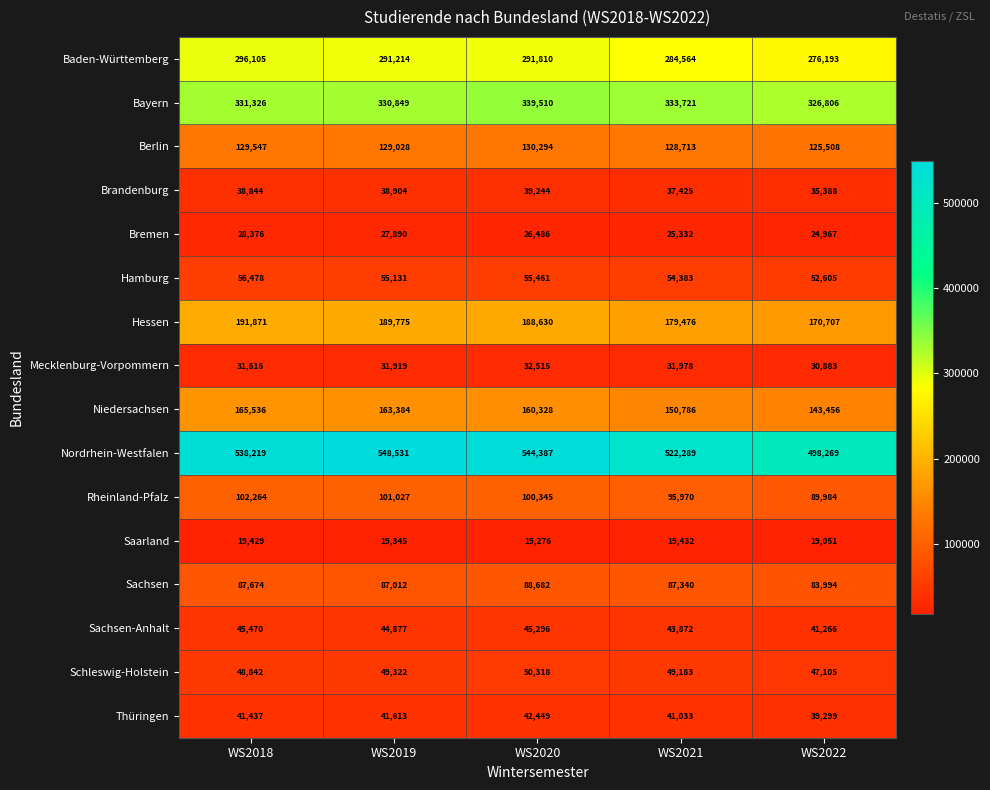

Rank the series by their maximum value, from lowest to highest.

Saarland, Bremen, Mecklenburg-Vorpommern, Brandenburg, Thüringen, Sachsen-Anhalt, Schleswig-Holstein, Hamburg, Sachsen, Rheinland-Pfalz, Berlin, Niedersachsen, Hessen, Baden-Württemberg, Bayern, Nordrhein-Westfalen